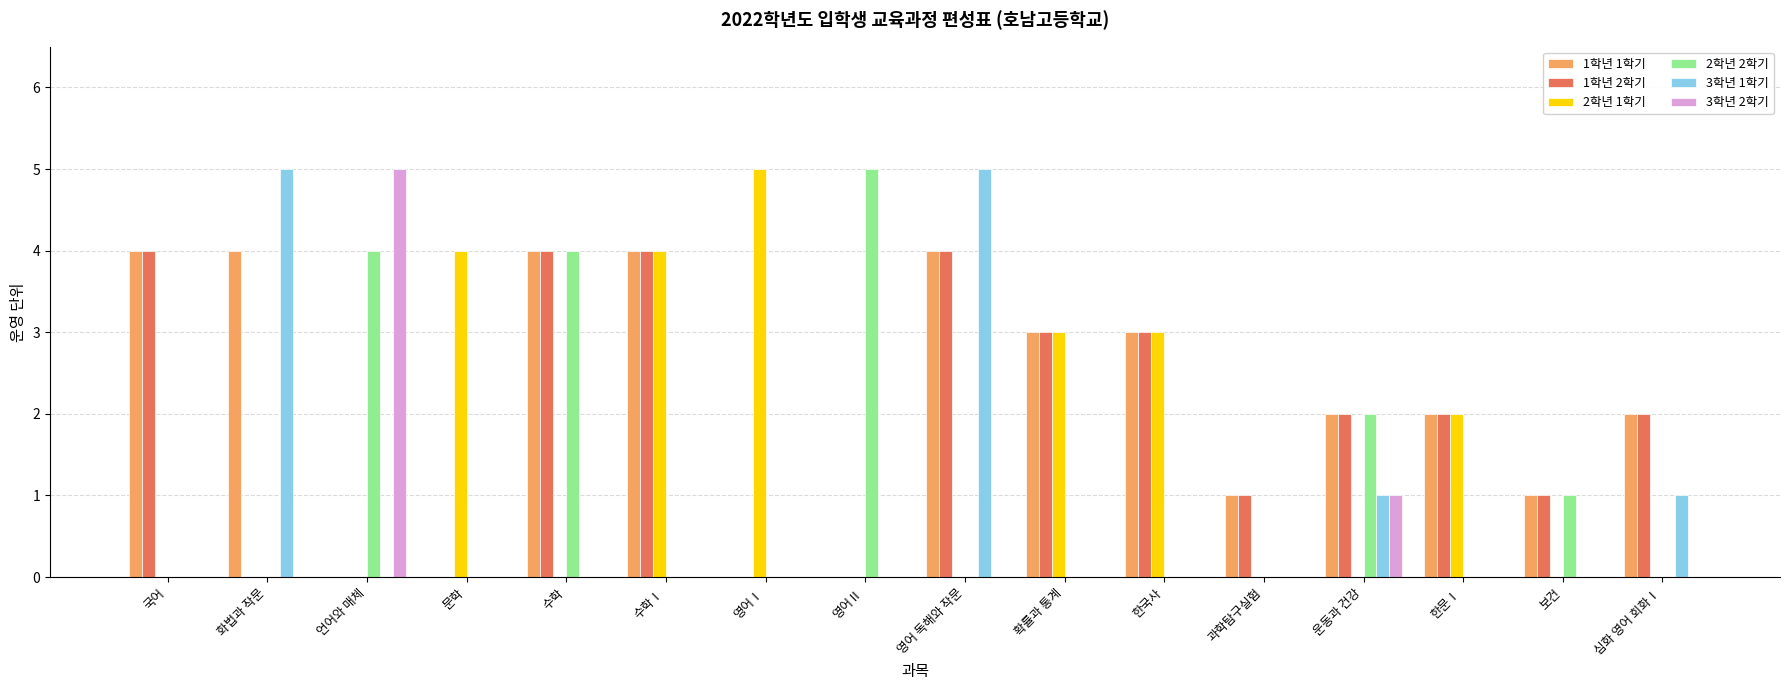

What is the greatest value displayed?

5